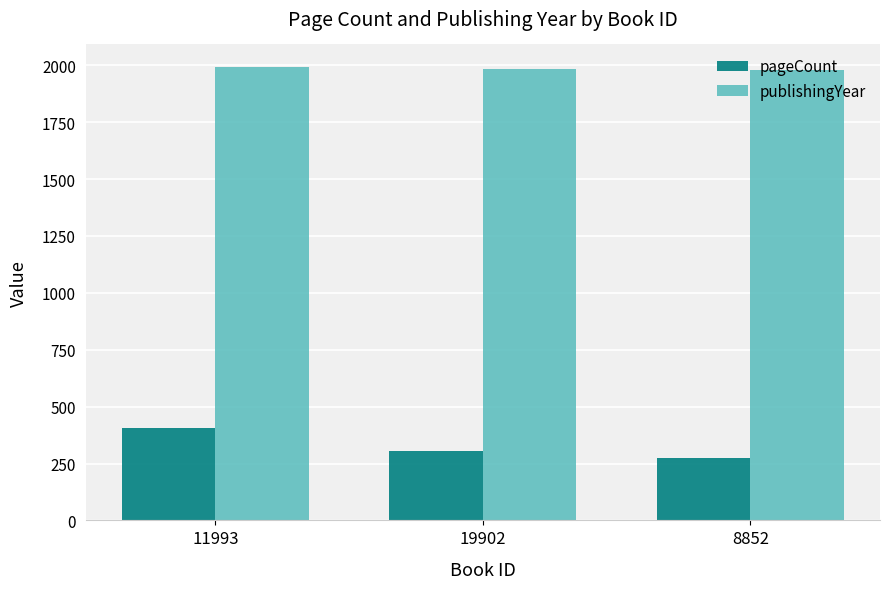

What is the label of the 1st bar from the right?

8852